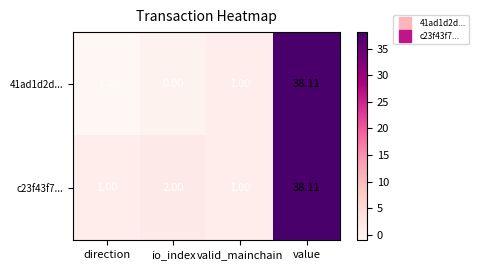

How many series are shown in this chart?

2